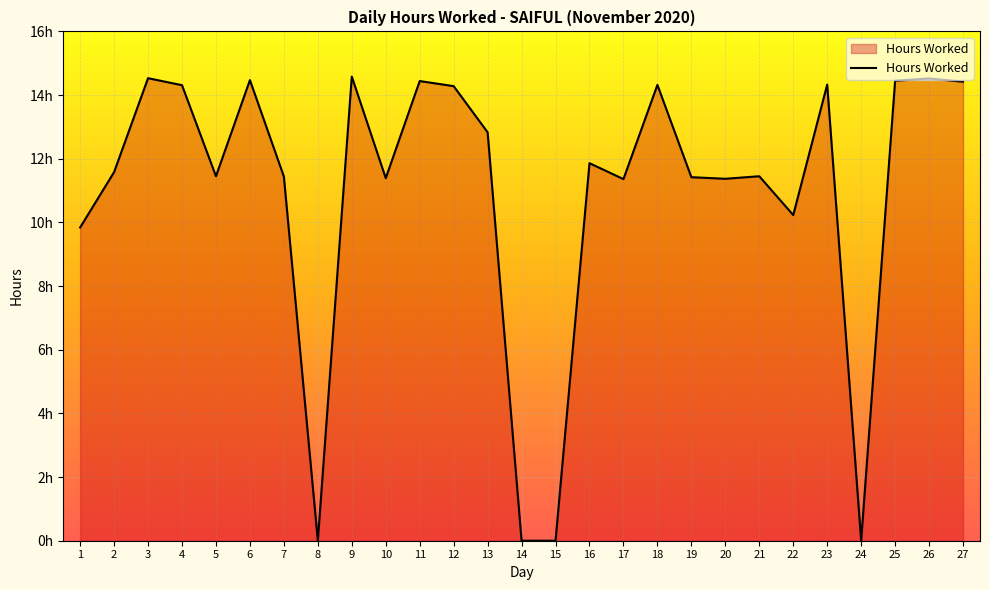

Is this an area chart (filled region under the line)?

Yes